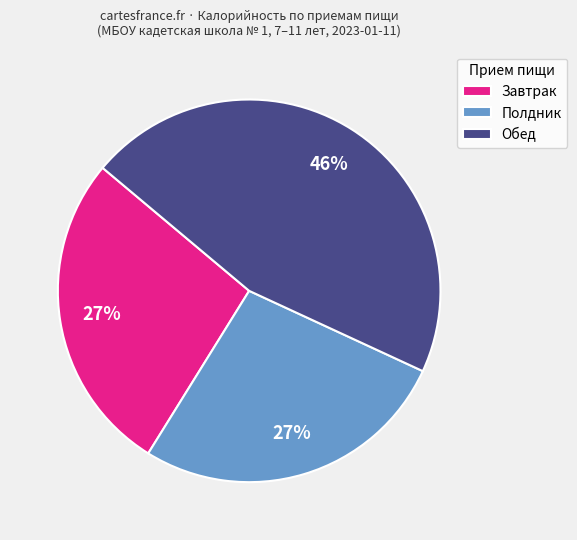

Which has a higher value, Обед or Полдник?

Обед